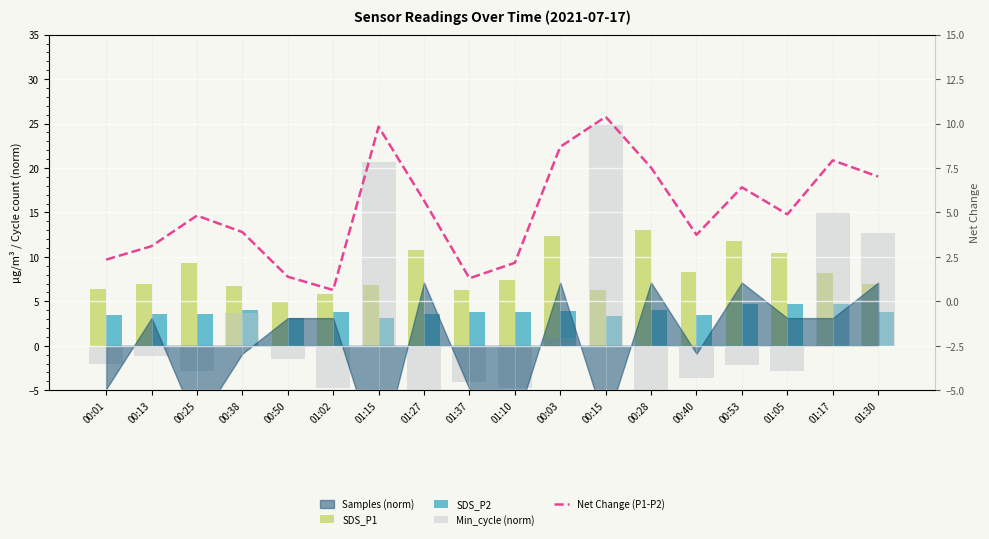

At which label is SDS_P1 closest to 9?

00:25